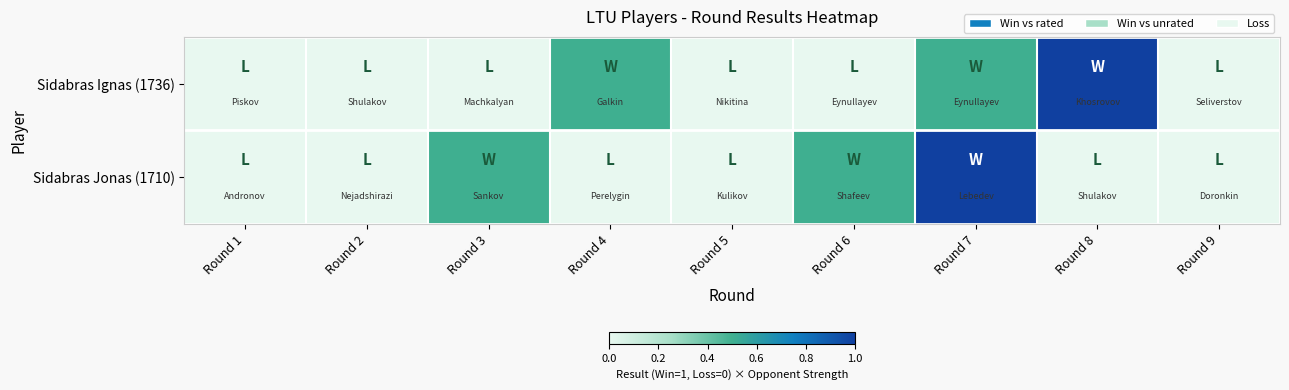

At which category is the sum across all series the highest?

Round 7